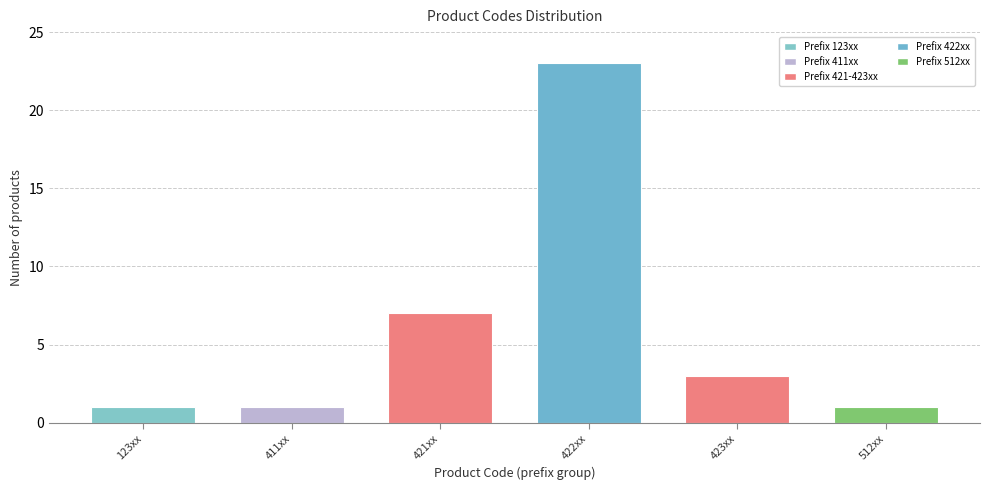

Reading right to left, list all the values displayed in this chart.

1	3	23	7	1	1